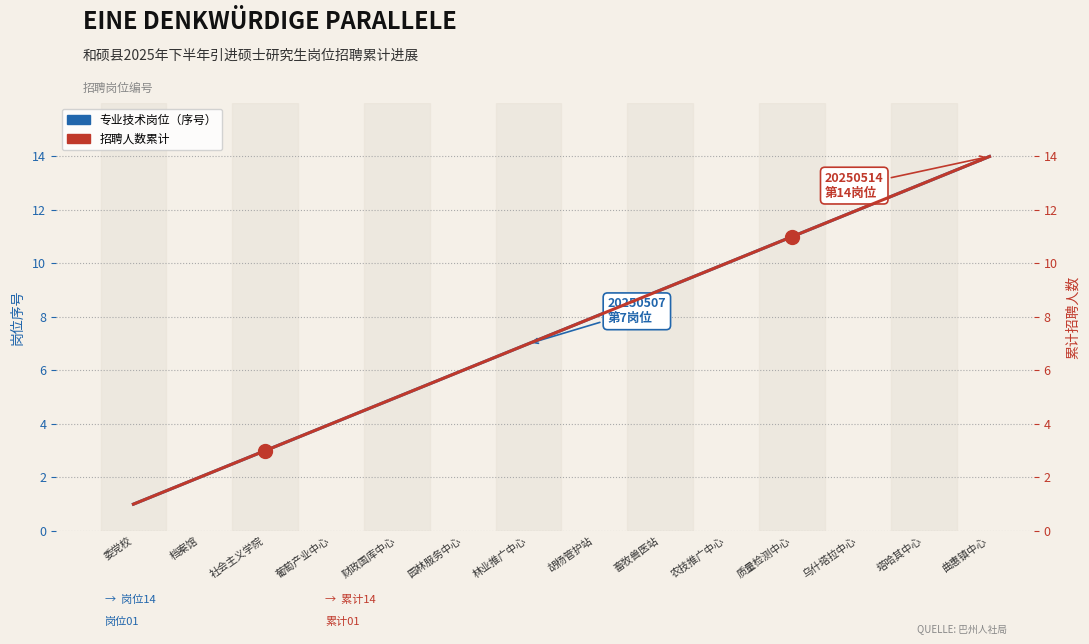

Between 曲惠镇中心 and 乌什塔拉中心, which is larger?

曲惠镇中心